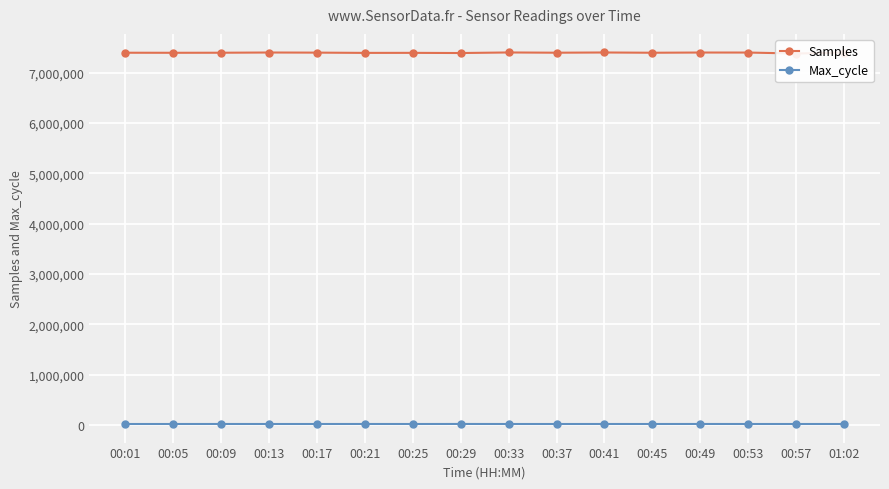

Is the value of Samples at 00:25 greater than the value of Max_cycle at 00:17?

Yes